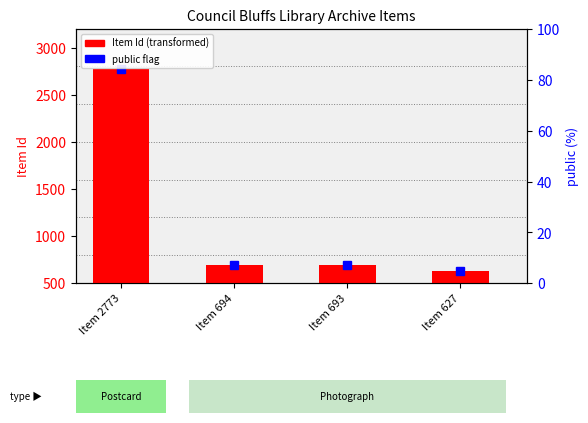

The value at Item 627 is 627. True or false?

True